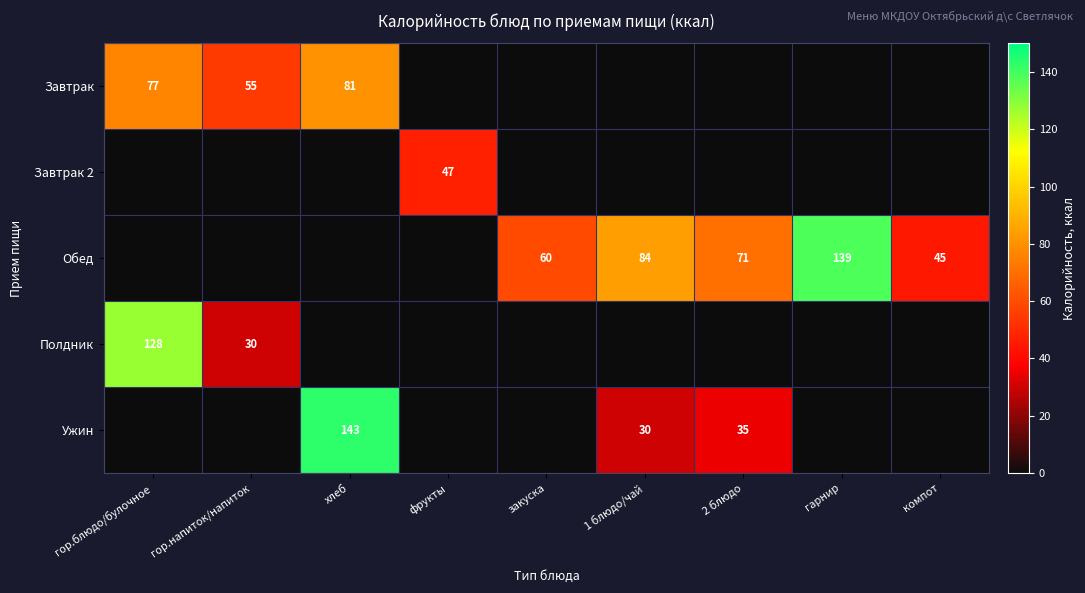

The Полдник series shows 30 at гор.напиток/напиток. True or false?

True